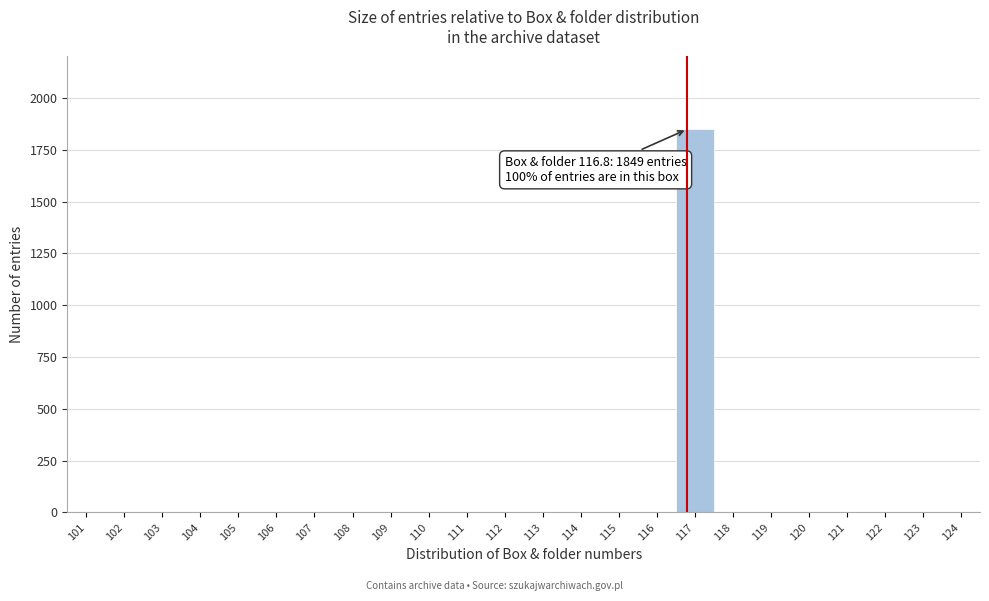

Which range on the x-axis has the tallest bar?

116.5 to 117.5